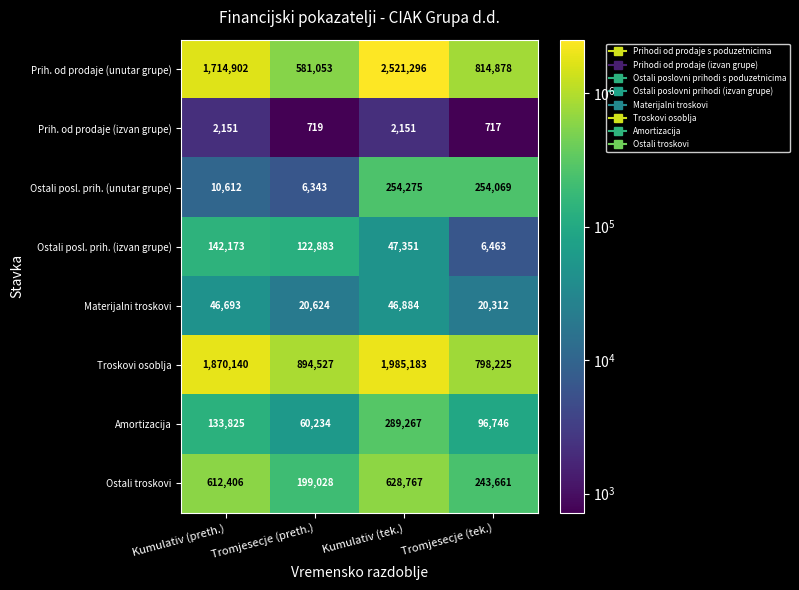

Where does the Ostali posl. prih. (unutar grupe) series first go above 254069?

Kumulativ (tek.)